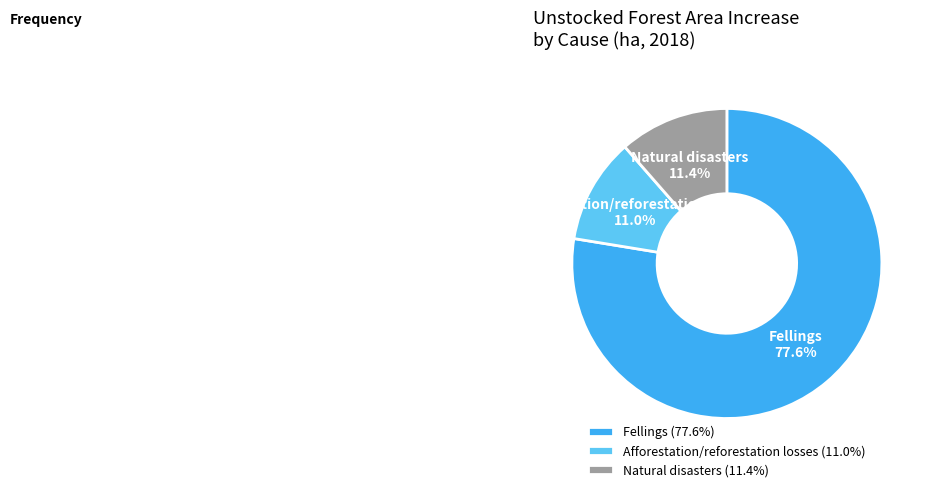

Approximately how many times larger is the value at Fellings compared to Natural disasters?

6.8